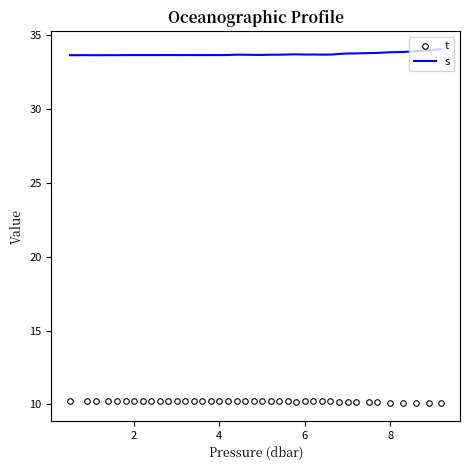

What is the minimum value for s?

33.6